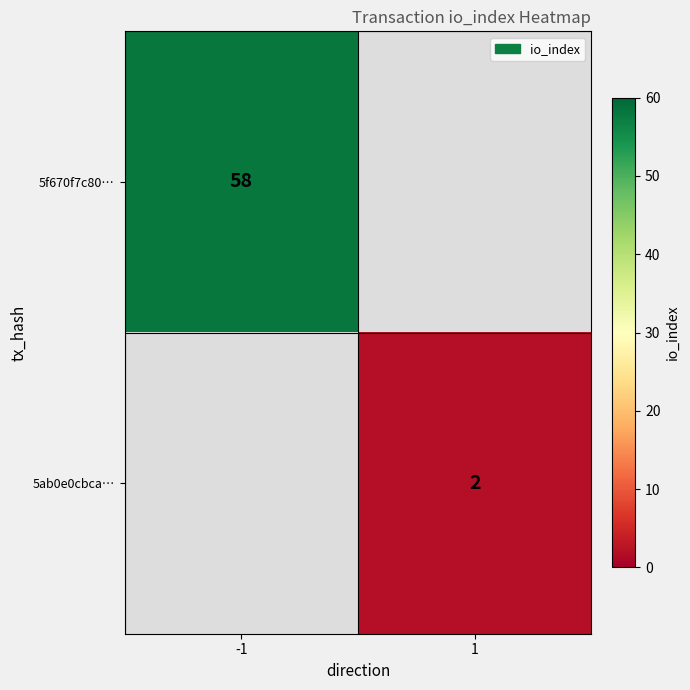

At how many categories does at least one series exceed 38?

1